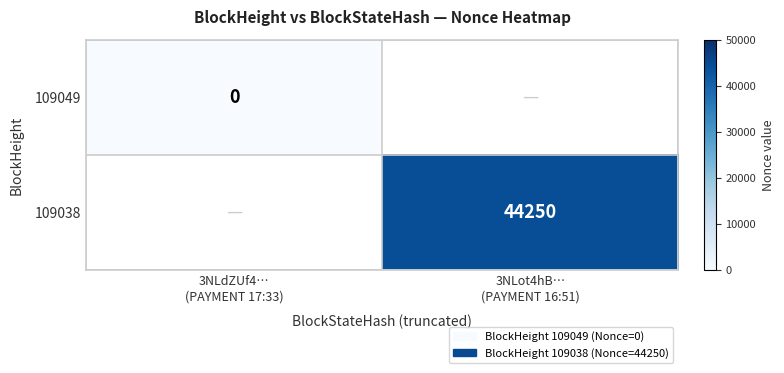

What is the maximum value shown in the chart?

44250.0